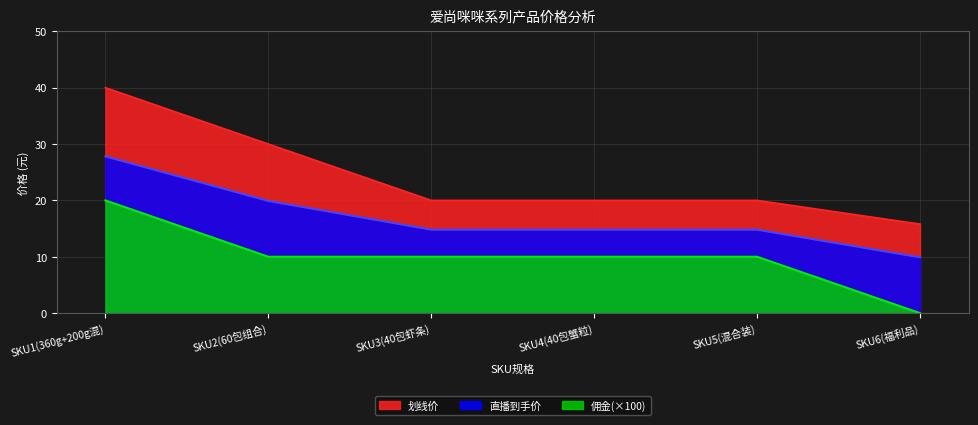

What position from the left is SKU5(混合装)?

5